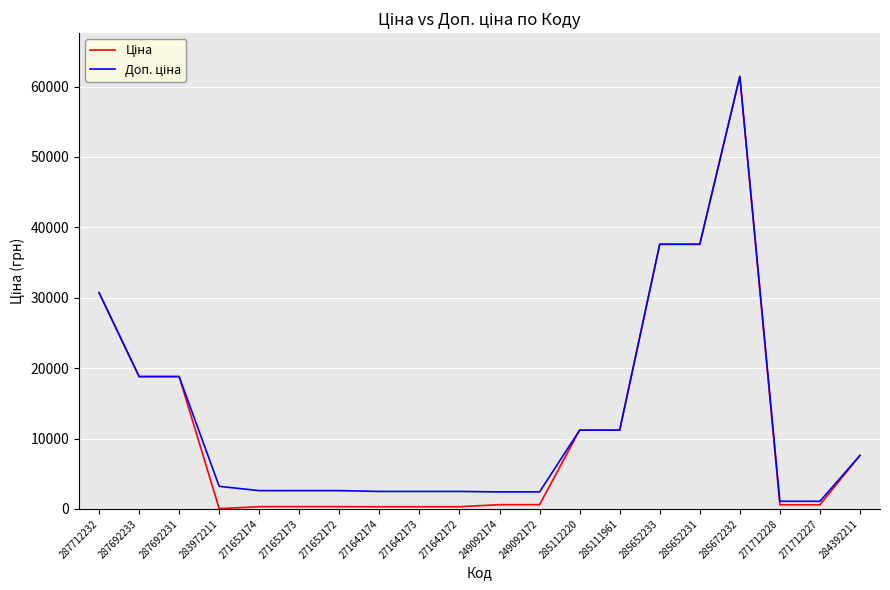

What is the total value across all series at 285652231?

75187.2